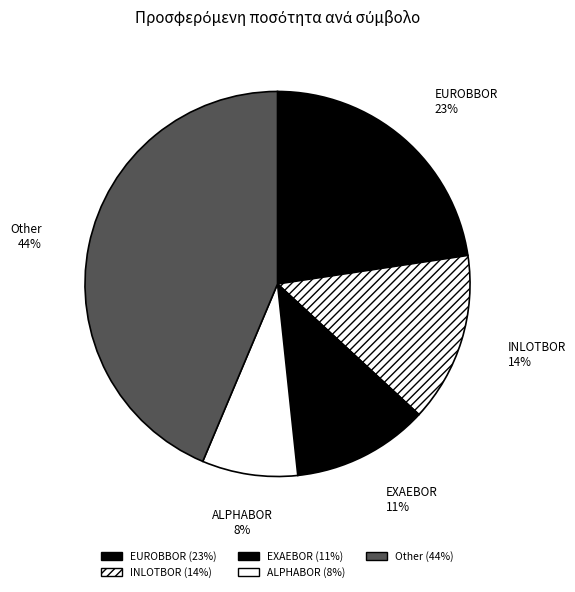

Does any single category account for the majority?

No